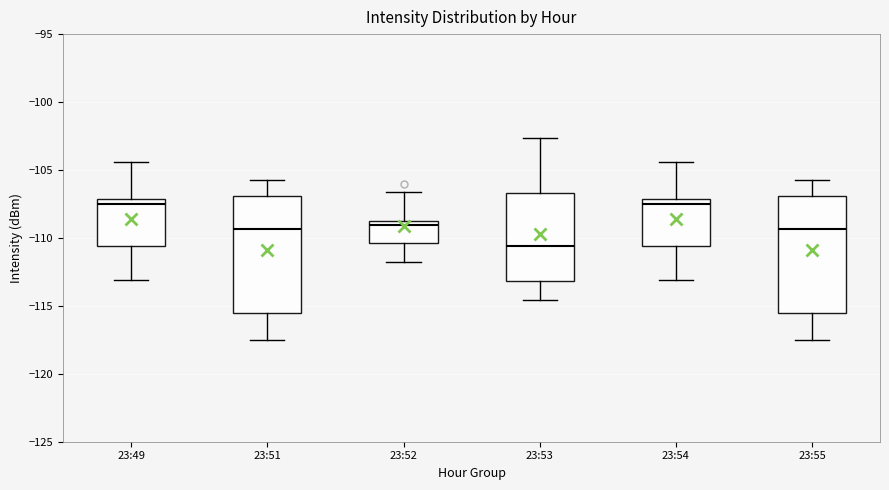

Which box's median line is the lowest?

23:53